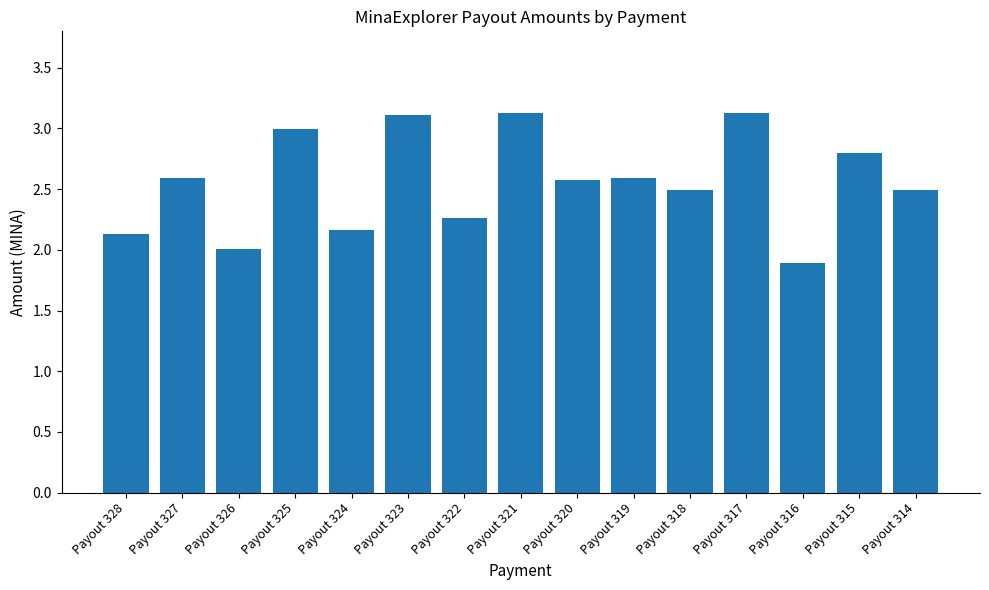

Reading right to left, list all the values displayed in this chart.

2.5	2.8	1.9	3.1	2.5	2.6	2.6	3.1	2.3	3.1	2.2	3.0	2.0	2.6	2.1